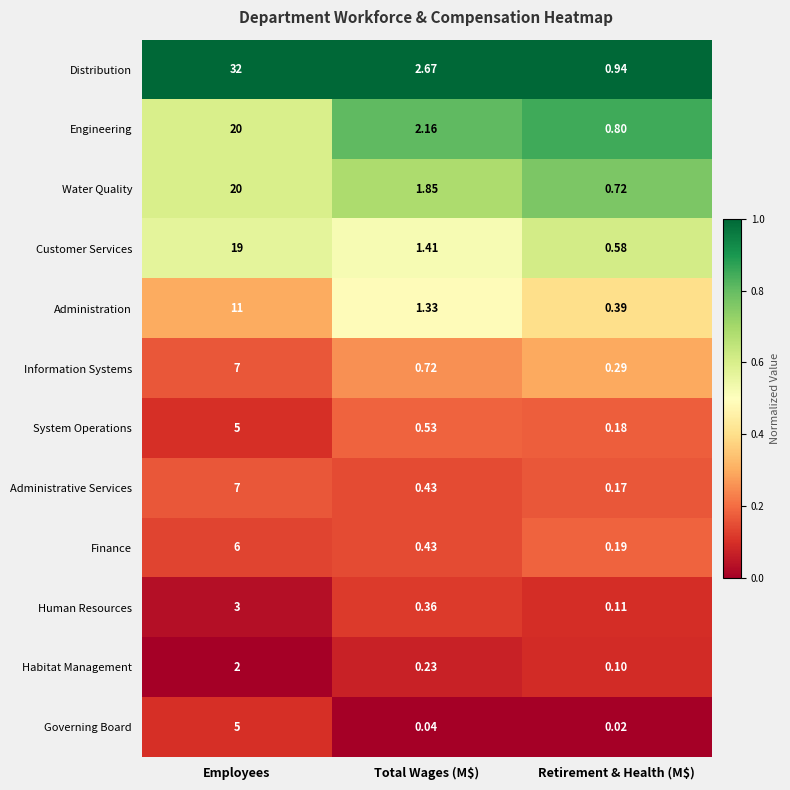

Which series changed the most between Employees and Retirement & Health (M$)?

Distribution